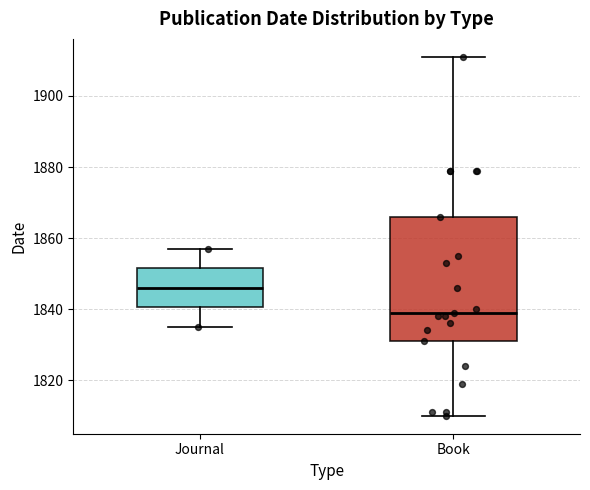

Reading left to right, transcribe this box plot: for each box, give where its median line is, the range the box spans, and where its two whiskers end, as read against the y-axis. The values are not printed on the chart, so give them approximately, as read against the axis.

Journal: median 1846, box 1840 to 1852, whiskers 1836 to 1858
Book: median 1840, box 1832 to 1866, whiskers 1810 to 1912